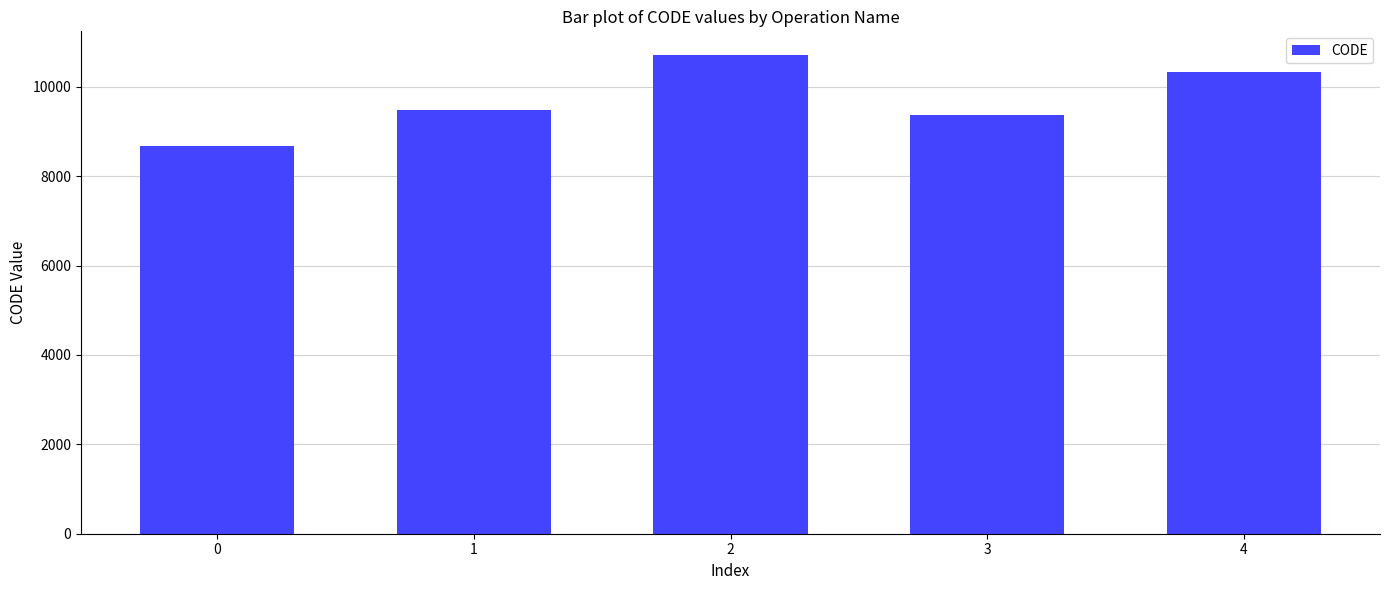

What is the greatest value displayed?

10707